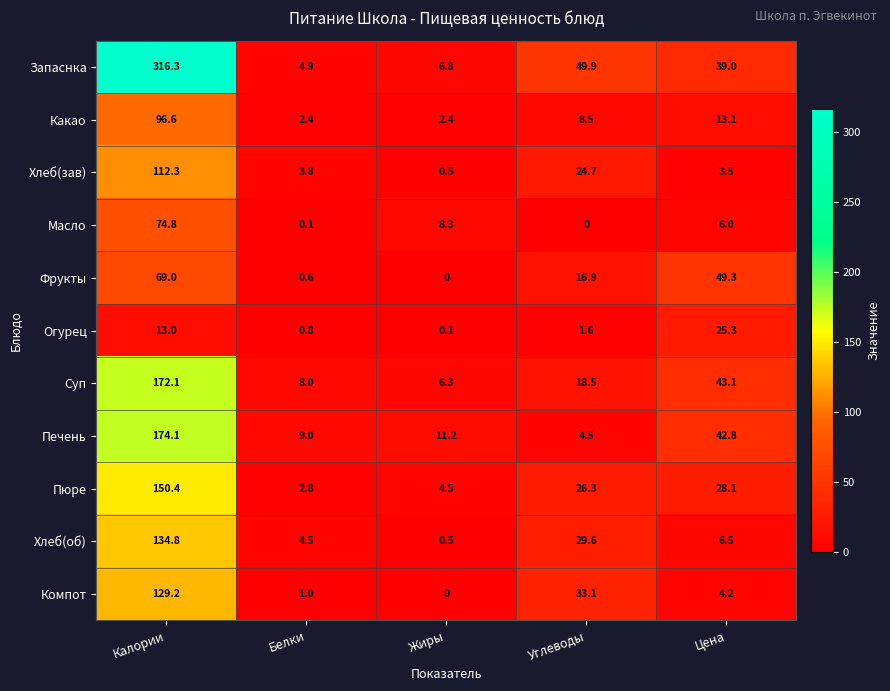

Count the number of categories in the chart.

5